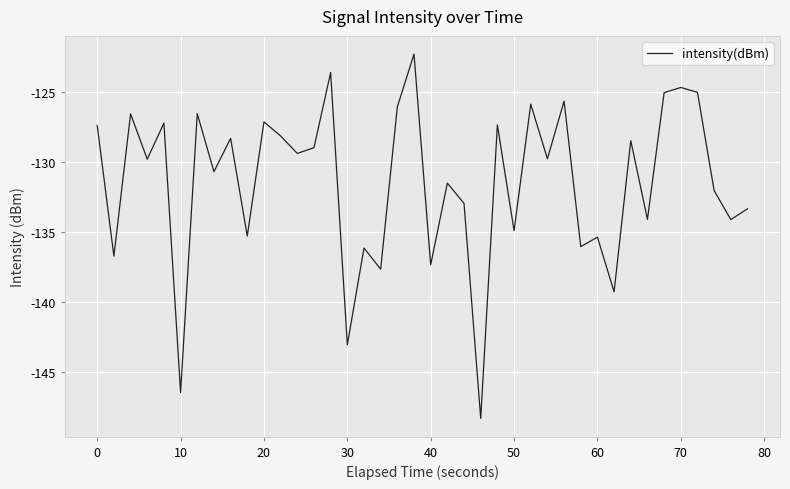

What is the smallest value displayed?

-148.3